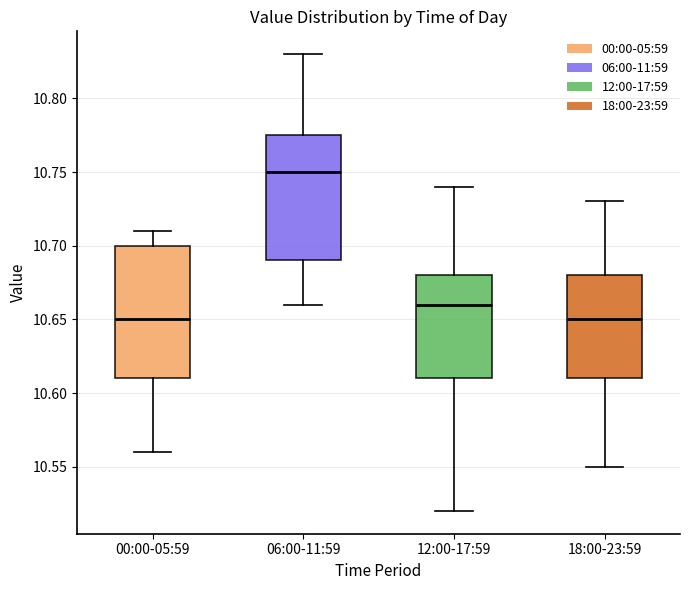

Reading left to right, transcribe this box plot: for each box, give where its median line is, the range the box spans, and where its two whiskers end, as read against the y-axis. The values are not printed on the chart, so give them approximately, as read against the axis.

00:00-05:59: median 10.650, box 10.610 to 10.700, whiskers 10.560 to 10.710
06:00-11:59: median 10.750, box 10.690 to 10.775, whiskers 10.660 to 10.830
12:00-17:59: median 10.660, box 10.610 to 10.680, whiskers 10.520 to 10.740
18:00-23:59: median 10.650, box 10.610 to 10.680, whiskers 10.550 to 10.730